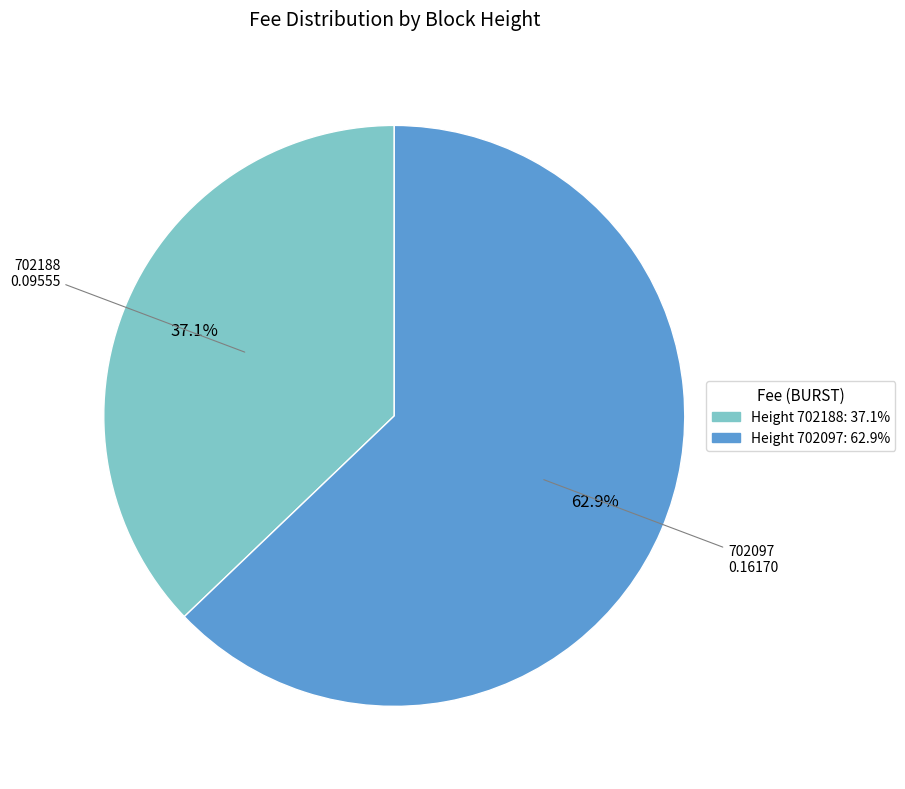

To the nearest percent, what is the combined percentage of 702188 and 702097?

100%